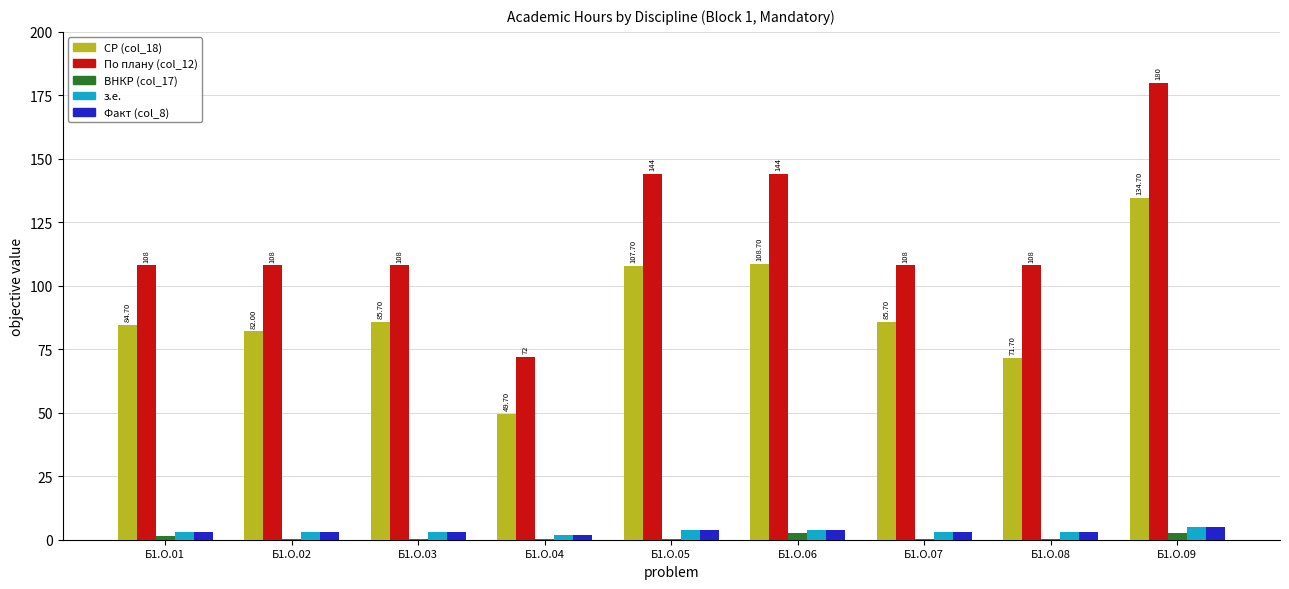

Between Б1.О.05 and Б1.О.07, which series saw the biggest shift?

По плану (col_12)